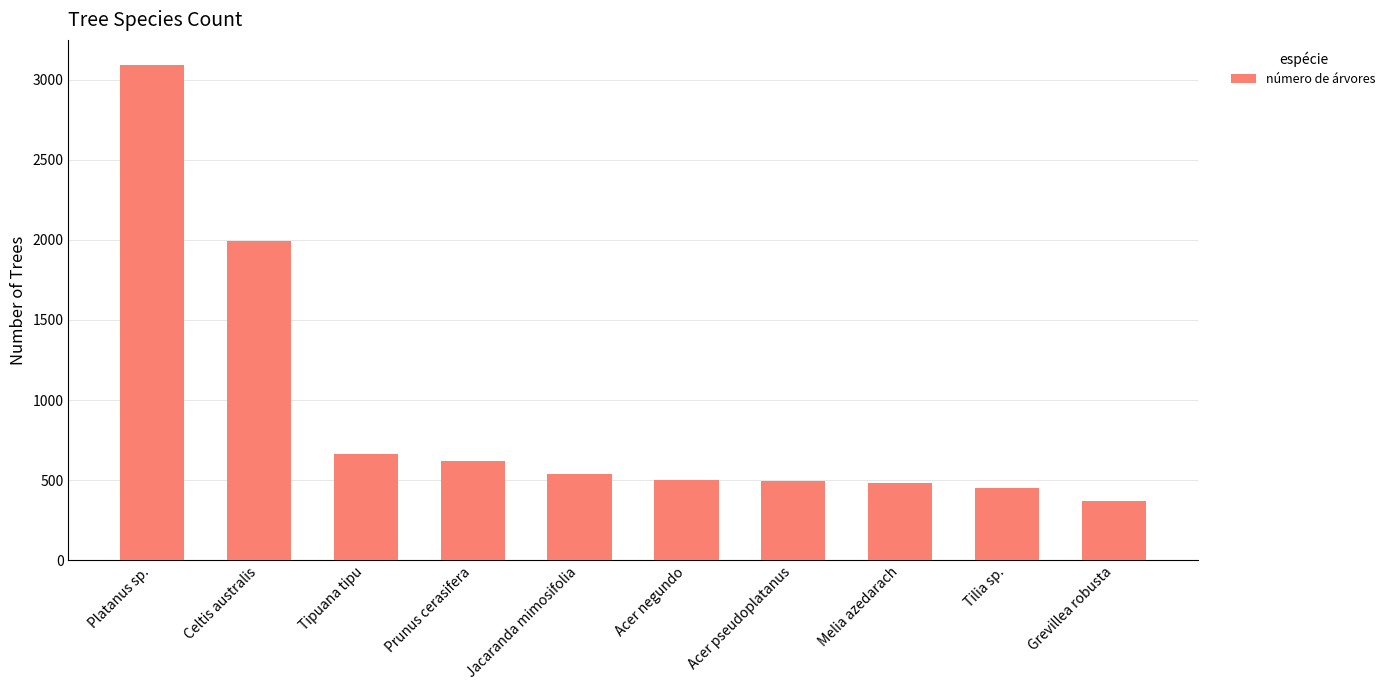

Between Platanus sp. and Acer pseudoplatanus, which is larger?

Platanus sp.